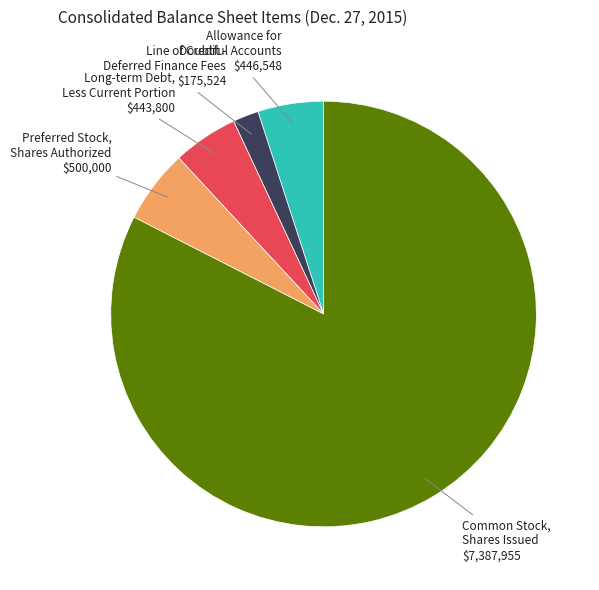

Which has a higher value, Line of Credit - Deferred Finance Fees or Common Stock, Shares Issued?

Common Stock, Shares Issued